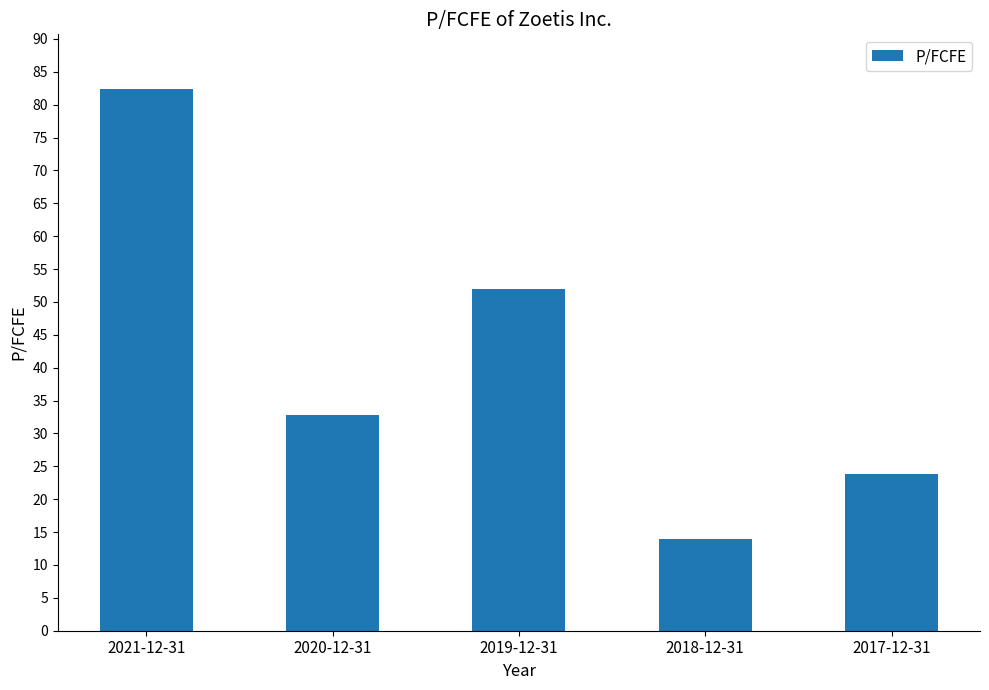

The value at 2017-12-31 is 23.8. True or false?

True